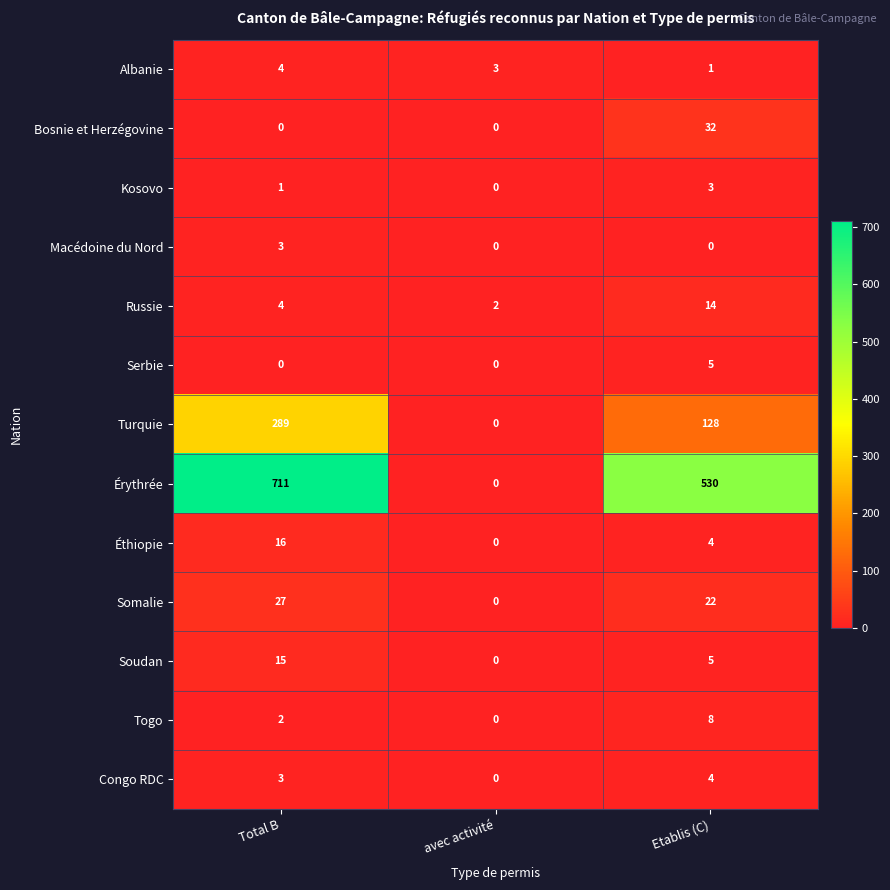

What is the sum of the Kosovo values at Etablis (C) and avec activité?

3